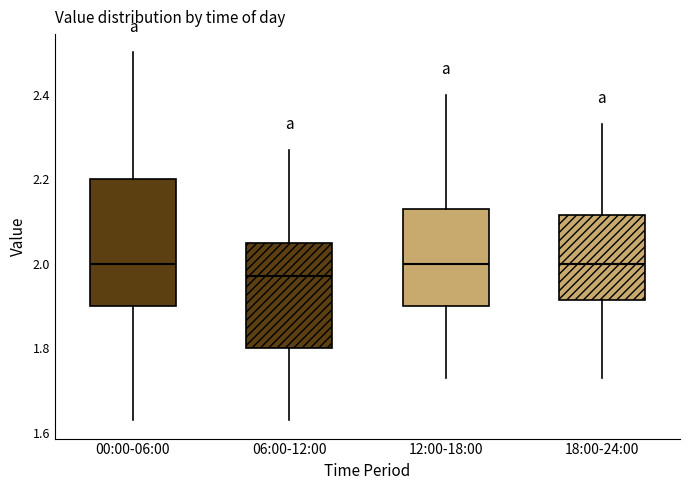

Where does the upper whisker of the box for 06:00-12:00 end on the y-axis? The values are not printed on the chart, so give them approximately, as read against the axis.

2.28